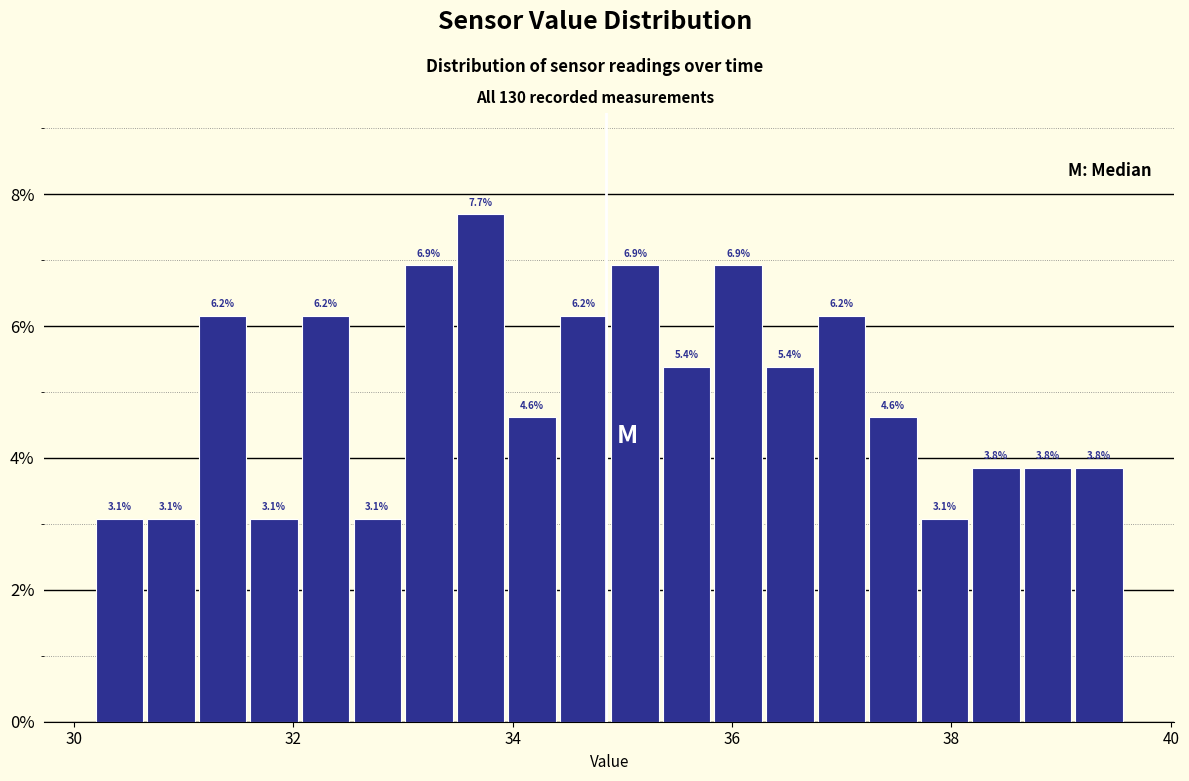

Read against the x-axis, roughly where is the centre of the tallest bar?

33.8